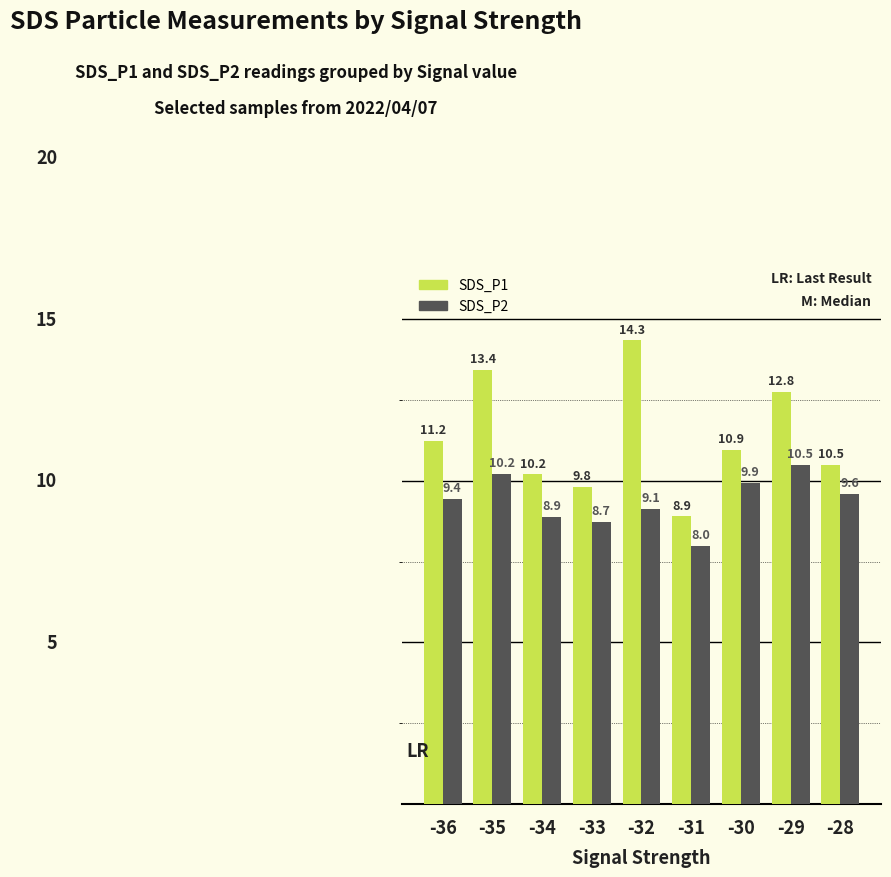

What is the sum of the SDS_P2 values at -33 and -28?

18.3